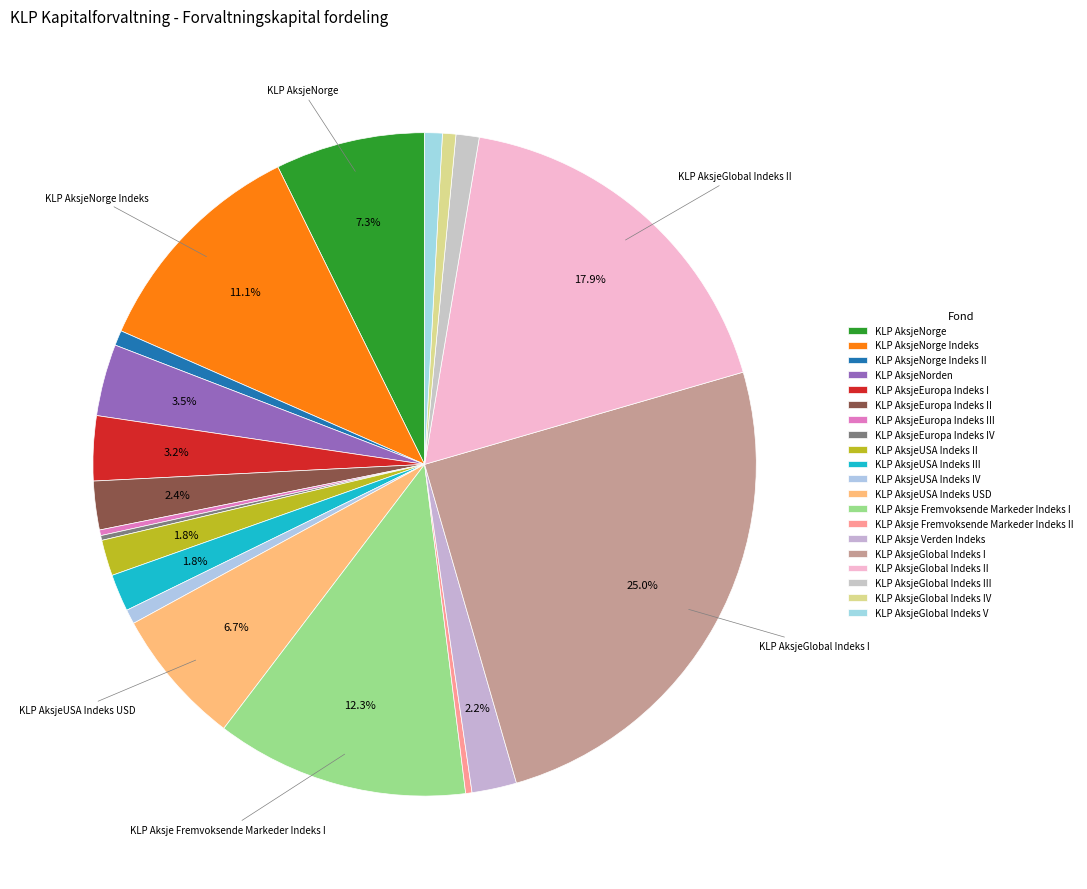

How many segments does this pie chart have?

20